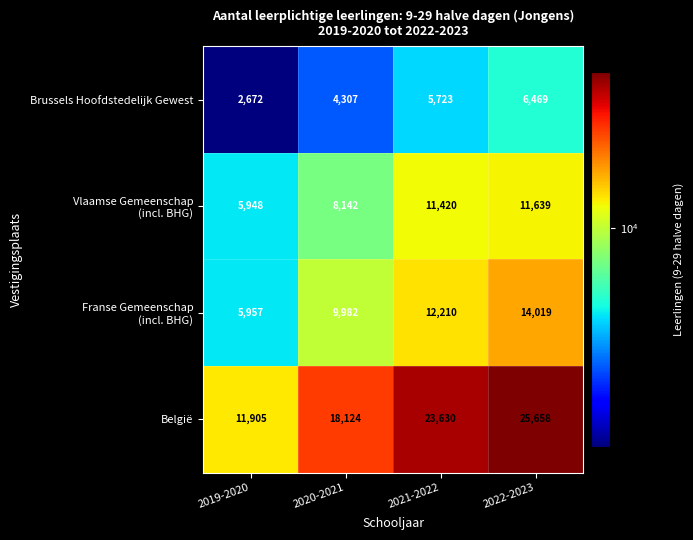

Which series has the largest range (max minus min)?

België